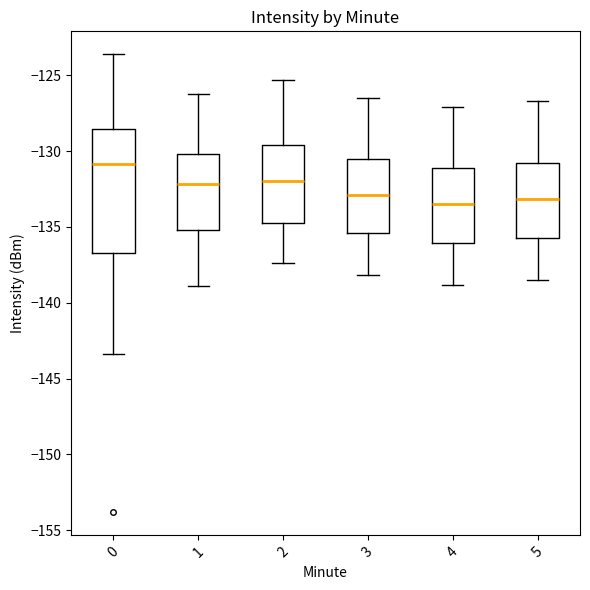

Where is the upper edge of the box at x = 1 on the y-axis? The values are not printed on the chart, so give them approximately, as read against the axis.

-130.0